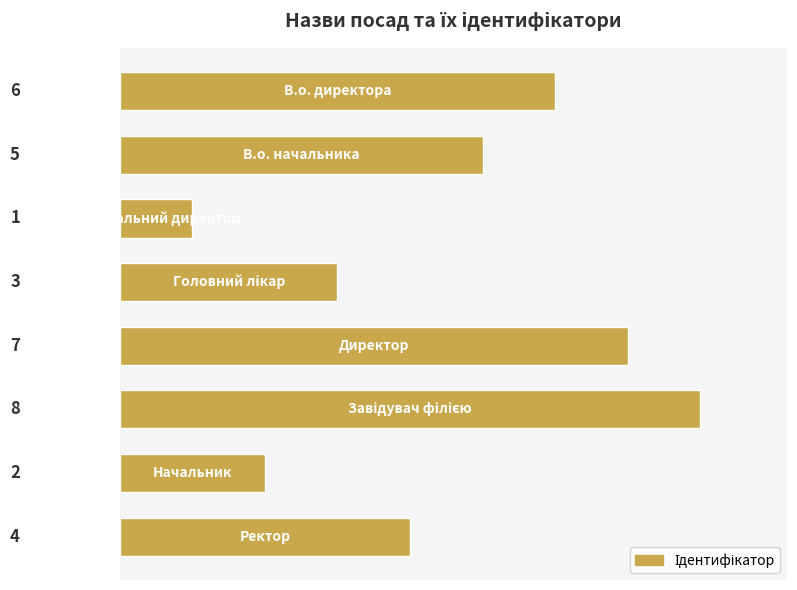

Does the chart contain any negative values?

No